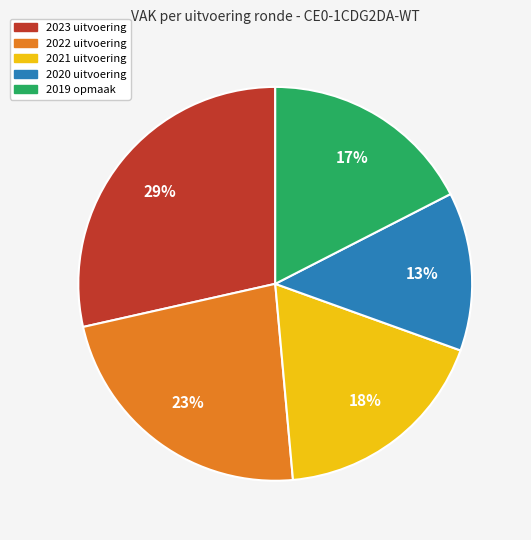

To the nearest percent, what percentage of the pie is 2021 uitvoering?

18%